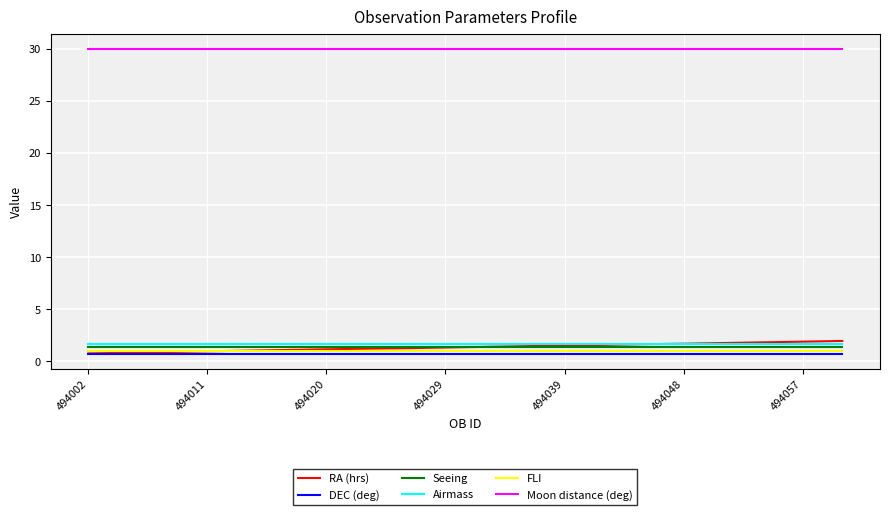

What is the highest value of the RA (hrs) series?

2.0